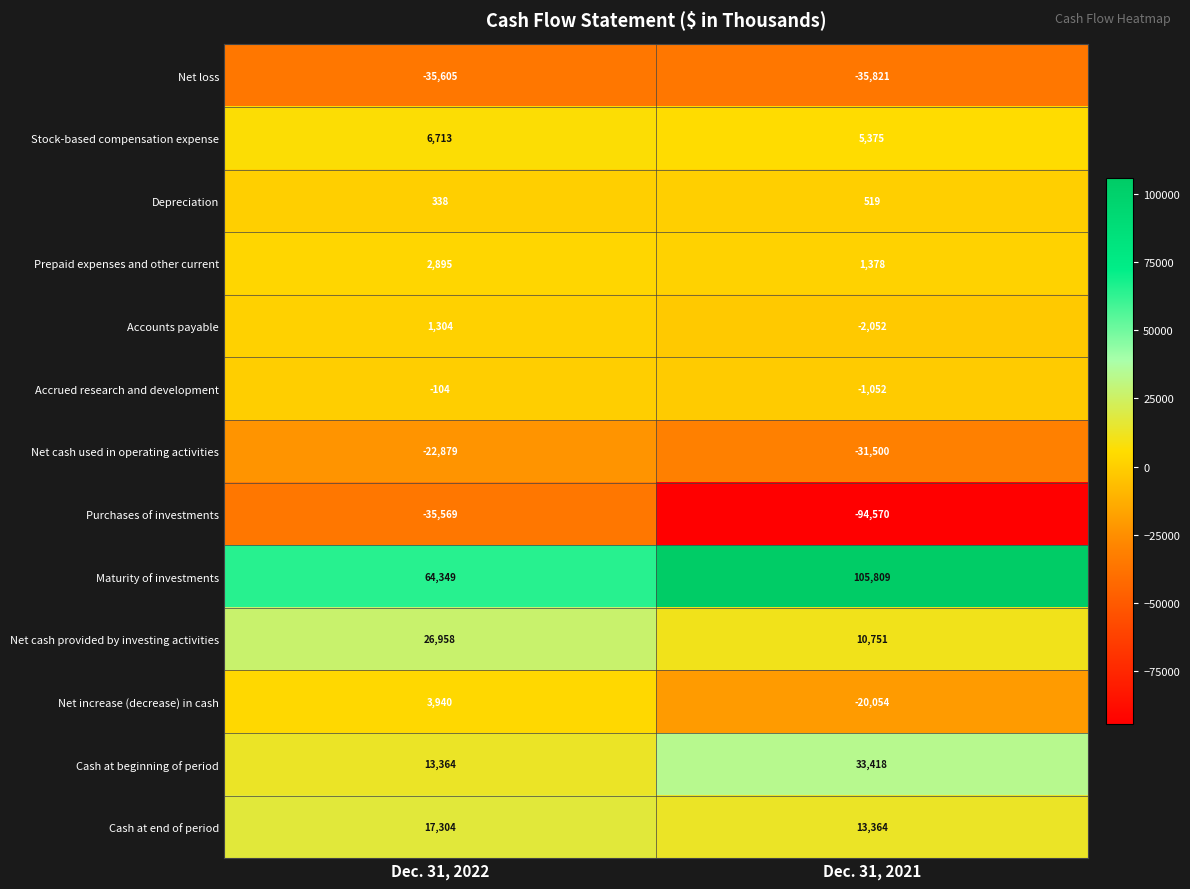

At which label is Accounts payable closest to -374?

Dec. 31, 2022